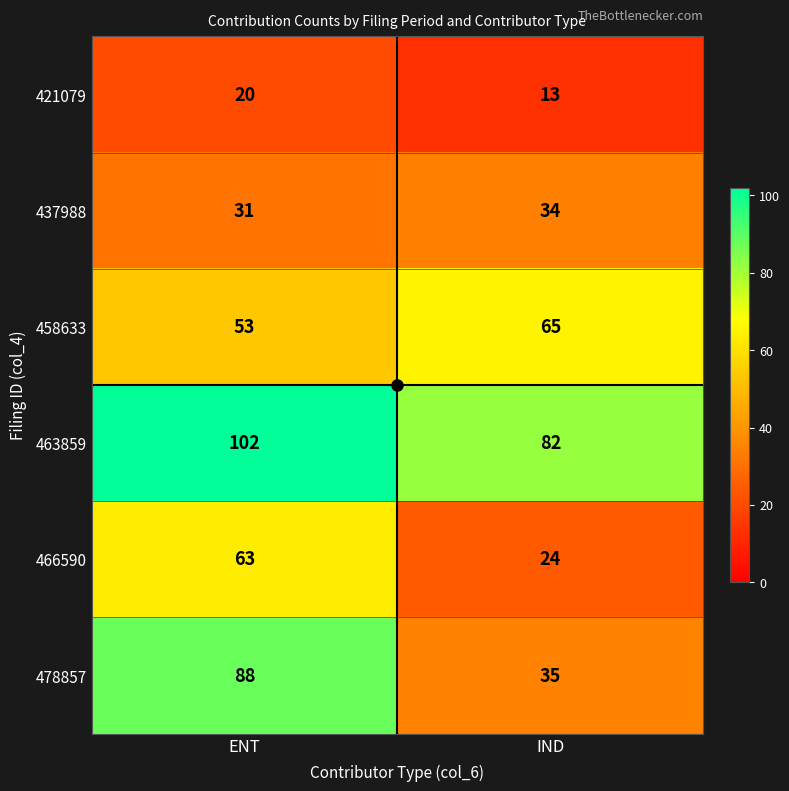

At how many categories does at least one series exceed 79?

2